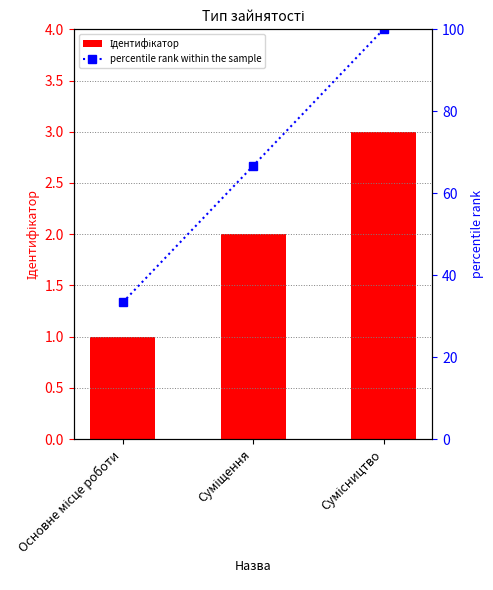

Which category has the highest value in the Ідентифікатор series?

Сумісництво